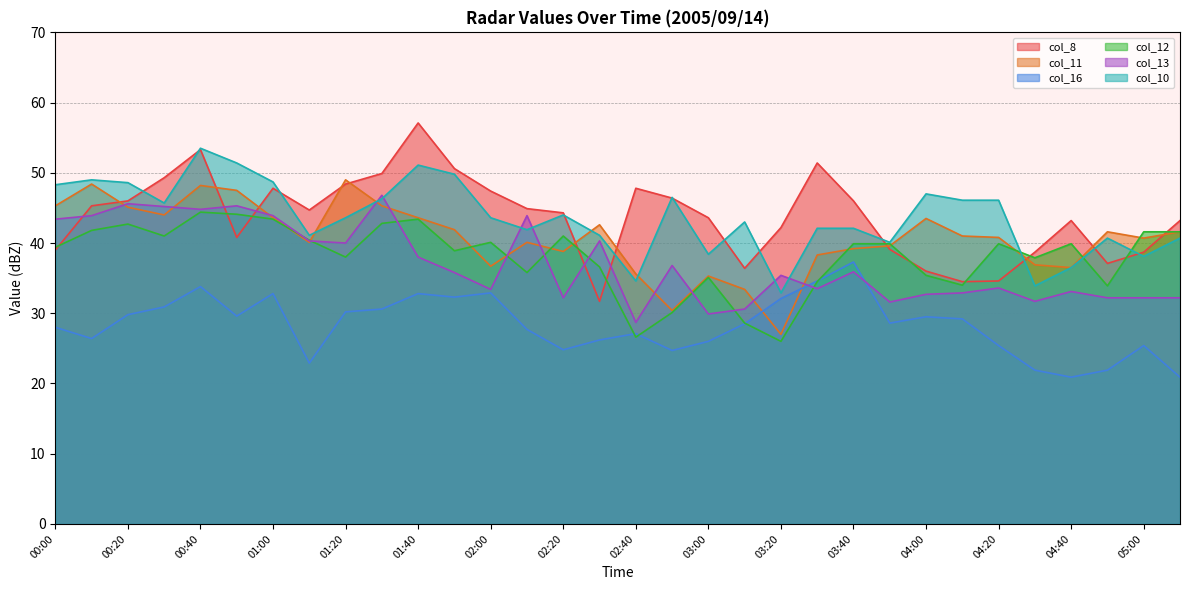

Reading right to left, what are all the values shown in this chart?

col_8: 43.2	38.7	37.1	43.2	38.7	34.6	34.5	36.0	39.1	46.0	51.4	42.2	36.4	43.6	46.4	47.8	31.7	44.3	44.9	47.4	50.6	57.1	49.9	48.4	44.7	47.8	40.8	53.3	49.3	46.0	45.3	39.0
col_11: 41.6	40.7	41.6	36.5	36.9	40.8	41.0	43.5	39.6	39.2	38.3	27.0	33.4	35.3	30.4	35.6	42.6	38.8	40.1	36.7	41.9	43.6	45.3	49.0	40.1	43.6	47.5	48.2	44.0	45.1	48.4	45.3
col_16: 20.9	25.4	21.9	20.9	21.9	25.4	29.2	29.5	28.6	37.3	34.6	32.1	28.5	26.0	24.7	27.1	26.2	24.8	27.7	32.9	32.3	32.8	30.6	30.2	22.9	32.8	29.6	33.8	30.9	29.8	26.4	28.0
col_12: 41.6	41.6	33.9	39.9	37.9	39.9	34.0	35.4	39.9	39.9	34.5	26.0	28.6	35.1	30.1	26.6	36.6	41.0	35.8	40.1	38.9	43.4	42.8	38.0	40.4	43.4	44.1	44.4	41.0	42.7	41.8	39.4
col_13: 32.2	32.2	32.2	33.1	31.7	33.6	32.9	32.7	31.6	35.9	33.5	35.4	30.6	29.9	36.8	28.7	40.3	32.2	43.9	33.4	35.8	38.0	46.8	40.0	40.3	43.9	45.3	44.8	45.2	45.6	43.9	43.4
col_10: 40.7	38.1	40.7	36.5	33.9	46.1	46.1	47.0	40.1	42.1	42.1	32.9	43.0	38.4	46.5	34.6	41.1	44.0	41.9	43.6	49.8	51.1	46.3	43.6	41.1	48.7	51.4	53.5	45.7	48.6	49.0	48.3